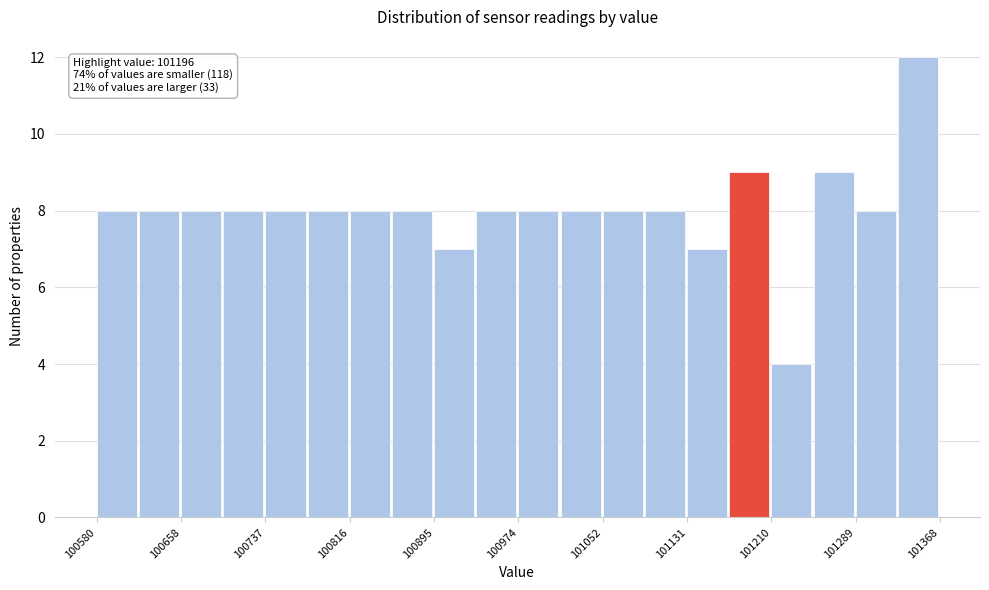

Around what value on the x-axis is the tallest bar? Give the approximate position of its centre, as read against the axis.

101350